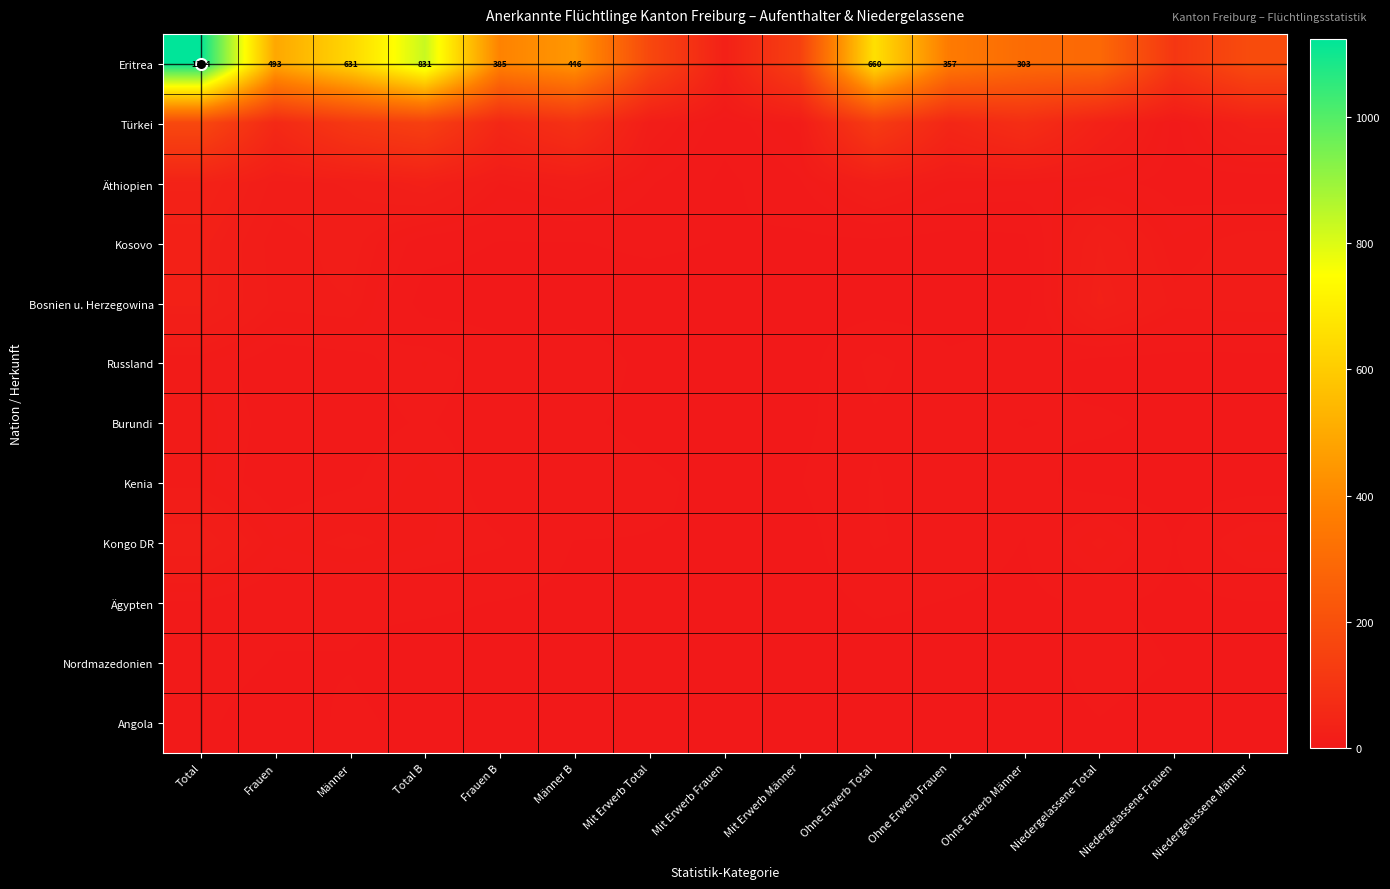

What is the difference between the highest and lowest values at Ohne Erwerb Frauen?

357